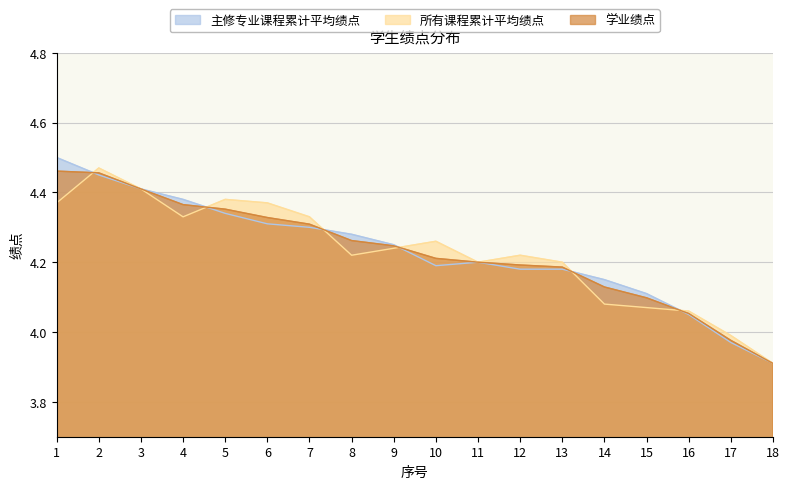

What is the total value across all series at 3?

13.2